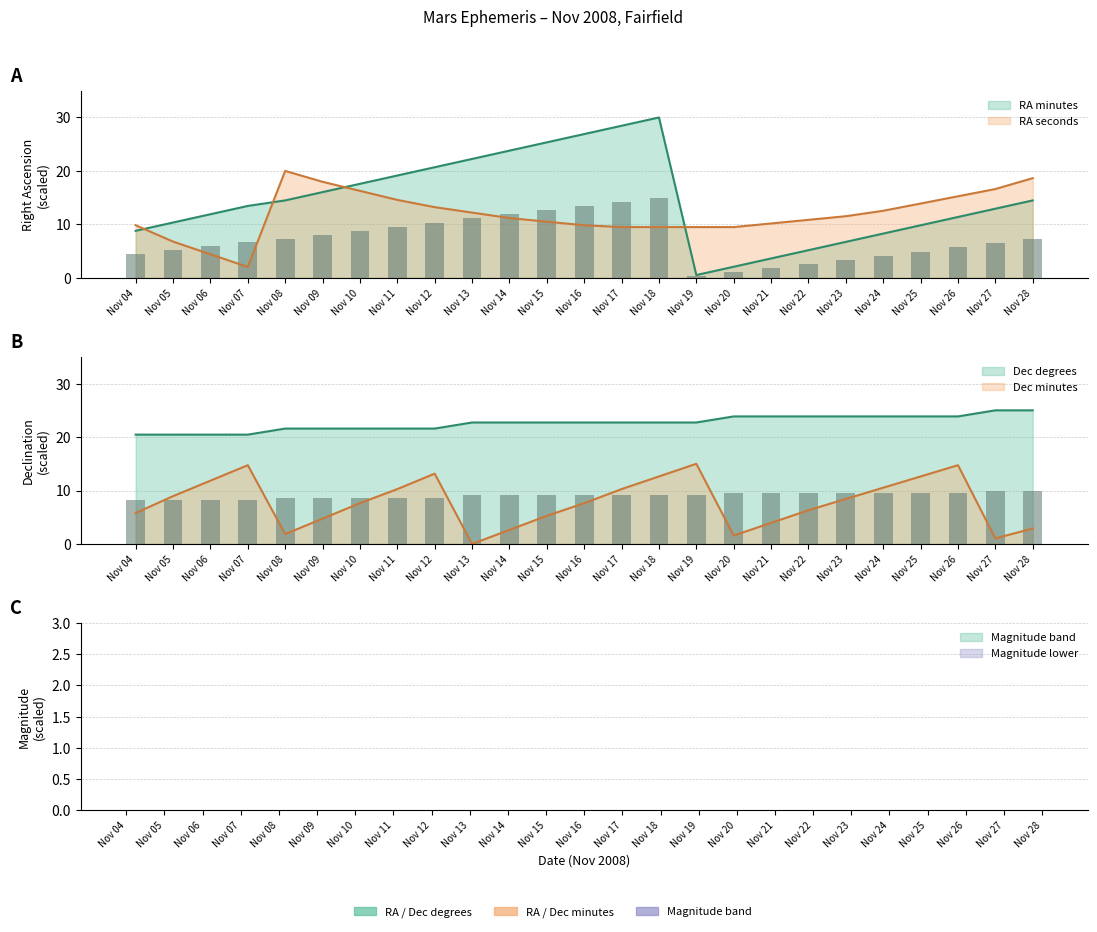

List the labels in order of RA_min value, largest first.

Nov 18, Nov 17, Nov 16, Nov 15, Nov 14, Nov 13, Nov 12, Nov 11, Nov 10, Nov 09, Nov 08, Nov 28, Nov 07, Nov 27, Nov 06, Nov 26, Nov 05, Nov 25, Nov 04, Nov 24, Nov 23, Nov 22, Nov 21, Nov 20, Nov 19